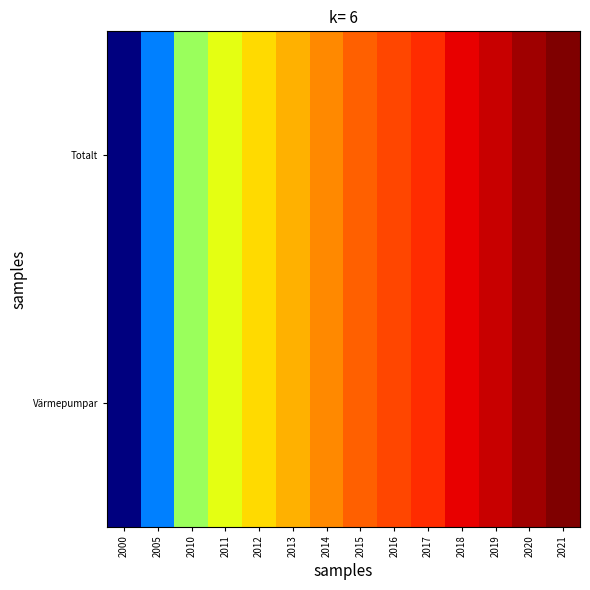

Reading left to right, what are all the values shown in this chart?

Totalt: 2000=140	2005=445	2010=790	2011=902	2012=965	2013=1015	2014=1066	2015=1117	2016=1151	2017=1187	2018=1241	2019=1278	2020=1319	2021=1354
Värmepumpar: 2000=140	2005=445	2010=790	2011=902	2012=965	2013=1015	2014=1066	2015=1117	2016=1151	2017=1187	2018=1241	2019=1278	2020=1319	2021=1354